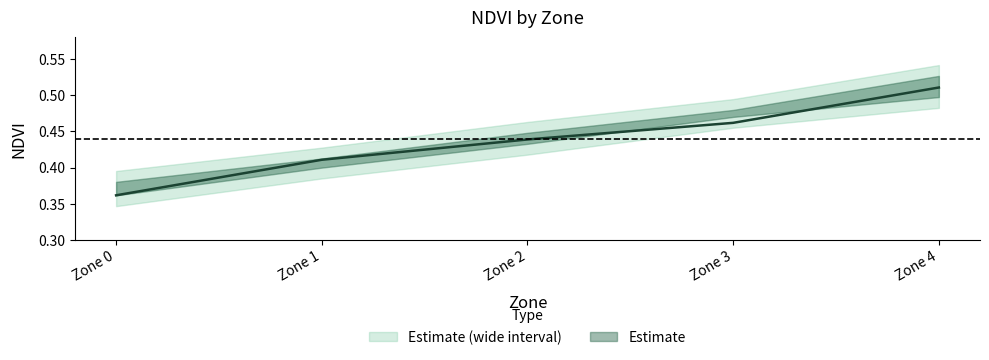

The value of NDVI_lower at Zone 3 is 0.2. True or false?

False